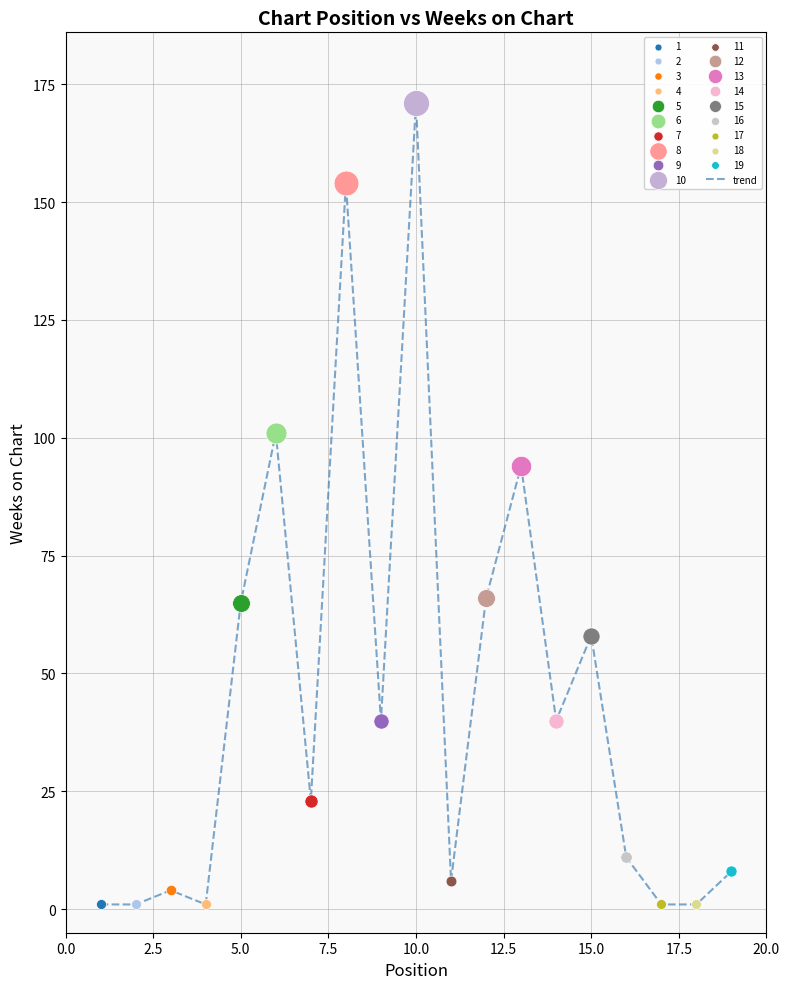

What is the greatest value displayed?

171